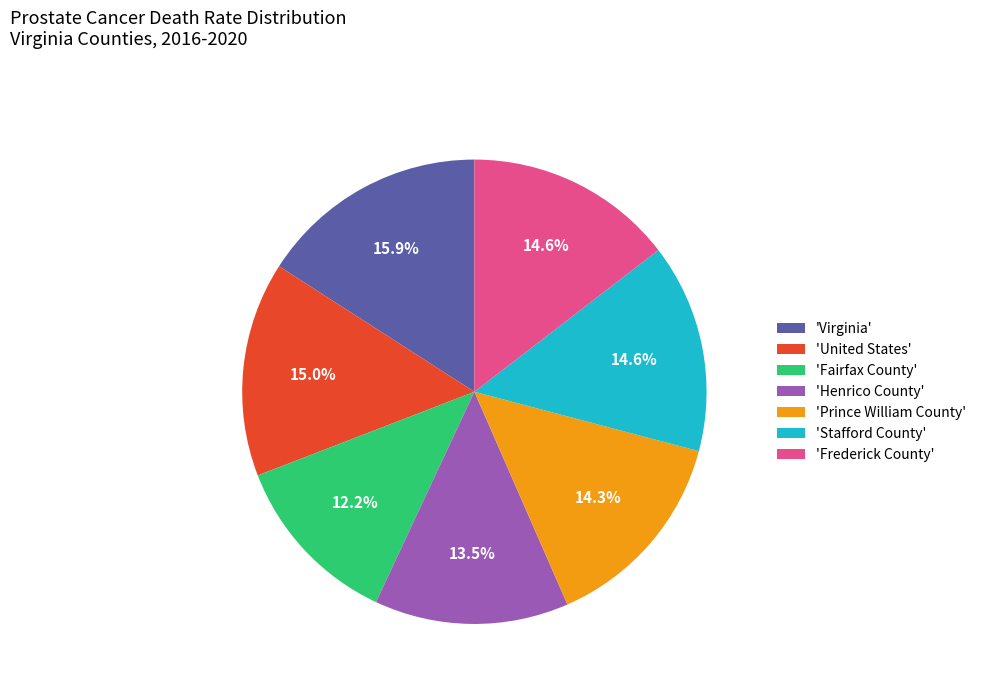

Count the number of slices in the pie.

7